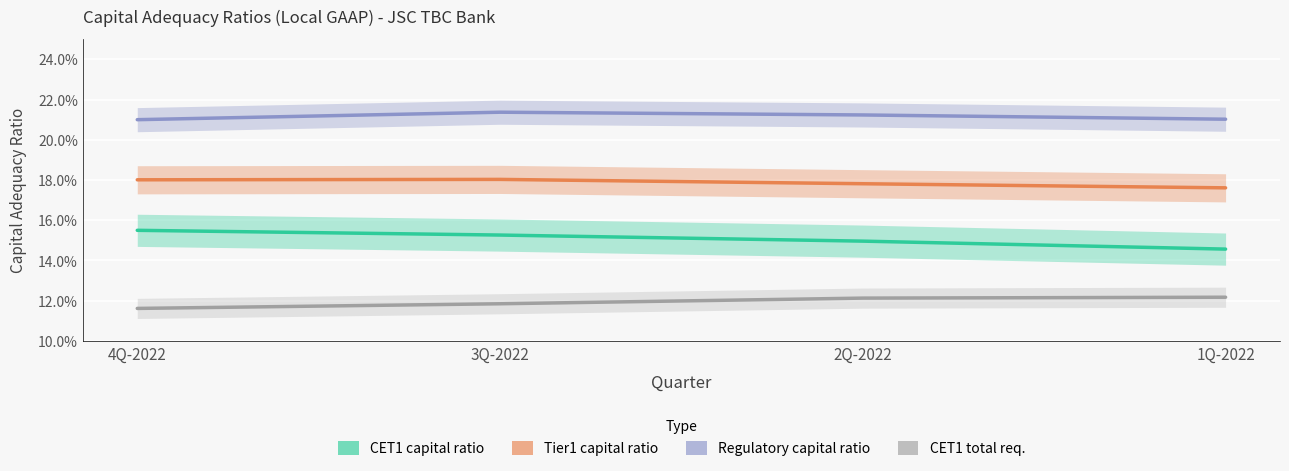

How many interior local peaks does the Regulatory capital ratio series have?

1